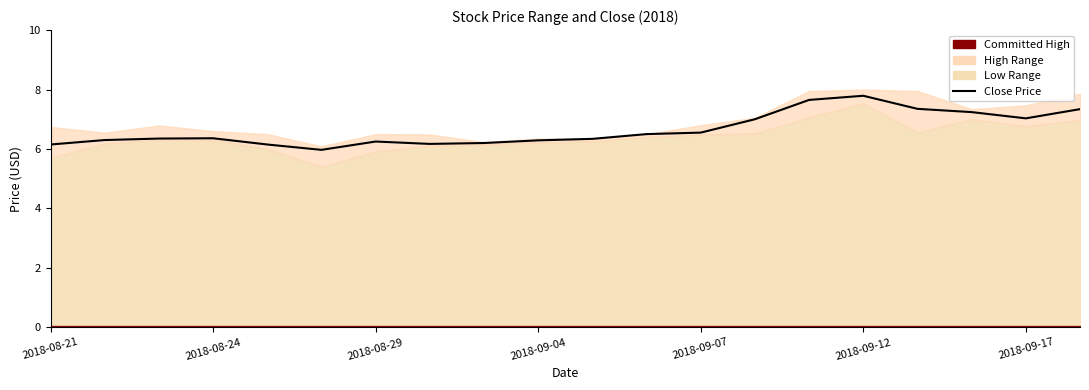

Count the number of values greater than 6.

19